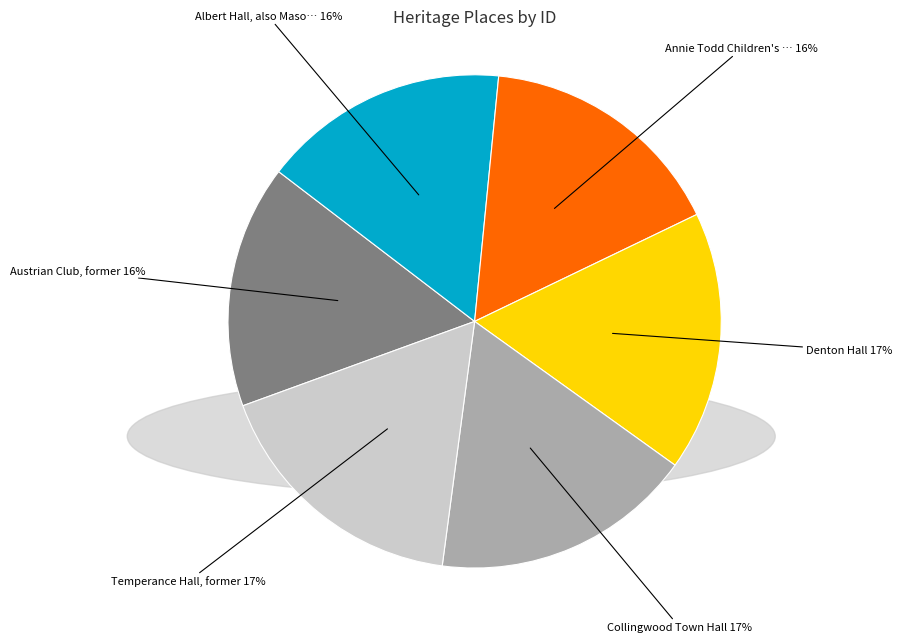

Is there any slice that represents more than half of the pie?

No